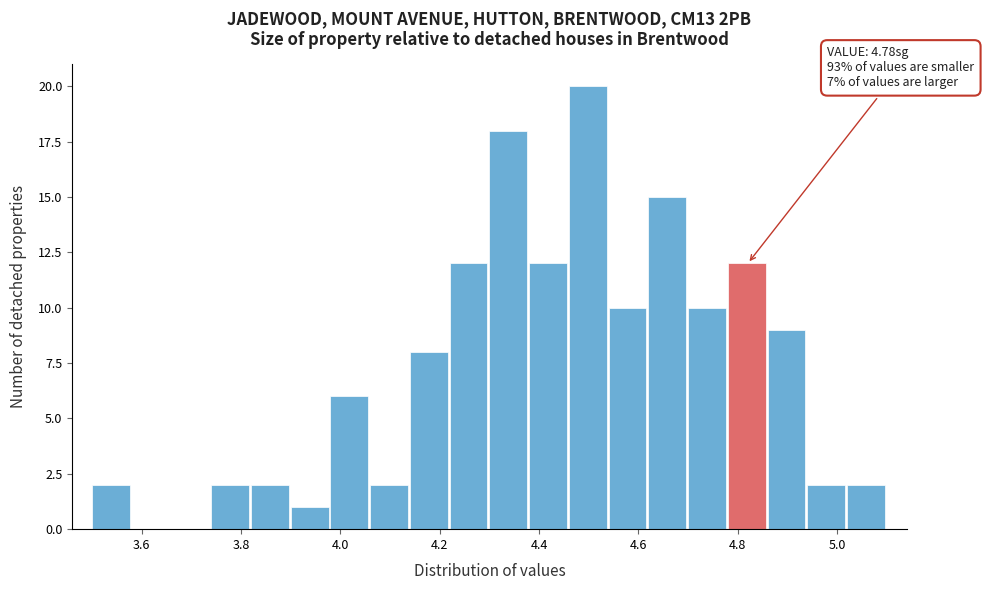

Over which range of the x-axis is the bar tallest?

4.46 to 4.54